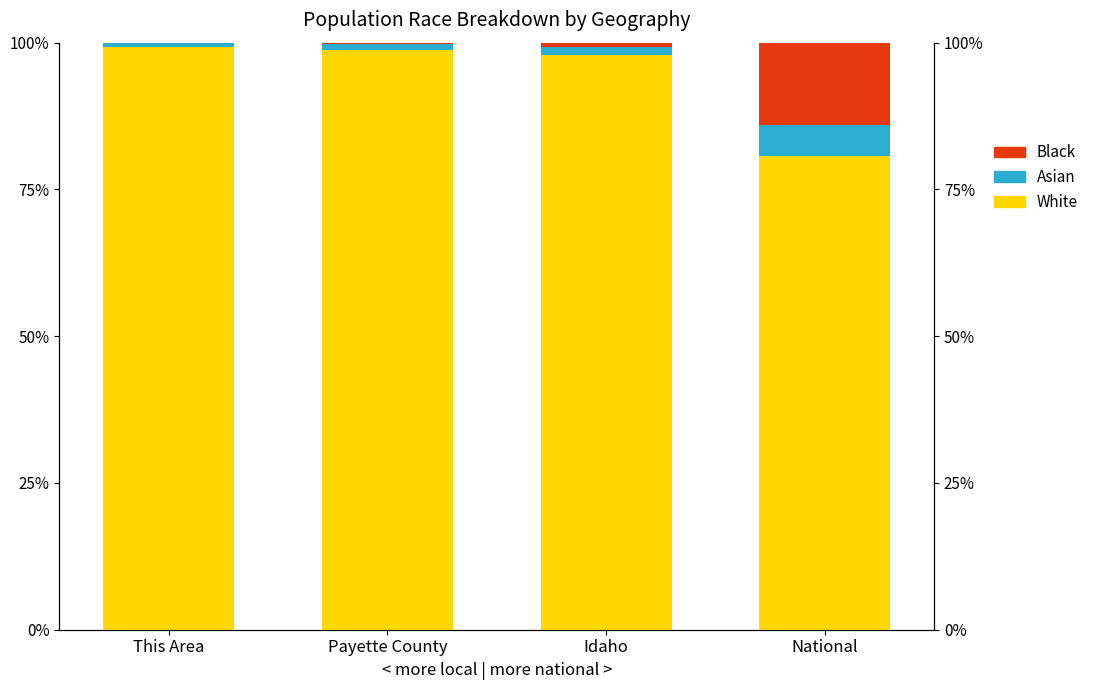

Which series has the largest total across all categories?

White